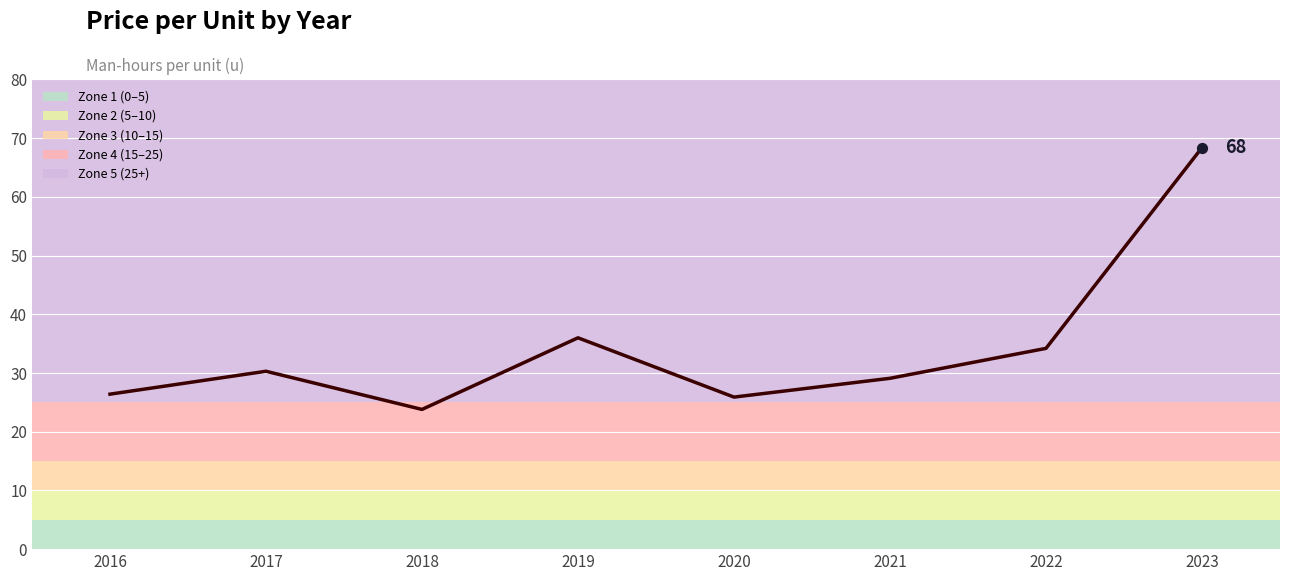

What is the change in value from 2016 to 2023?

+42.0